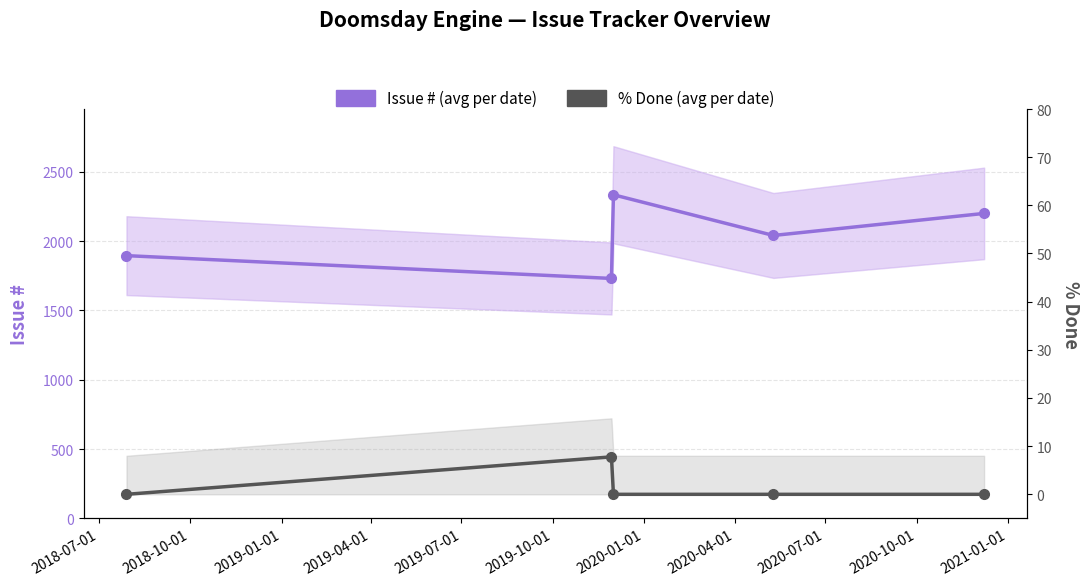

True or false: Issue # (avg per date) and % Done (avg per date) intersect in this chart.

False